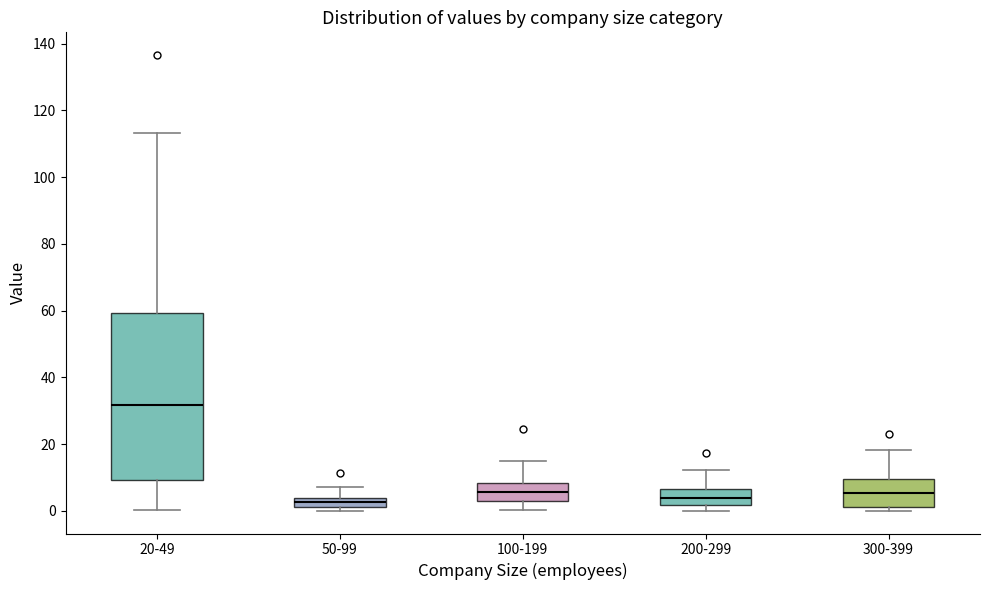

Which box has the highest median line?

20-49